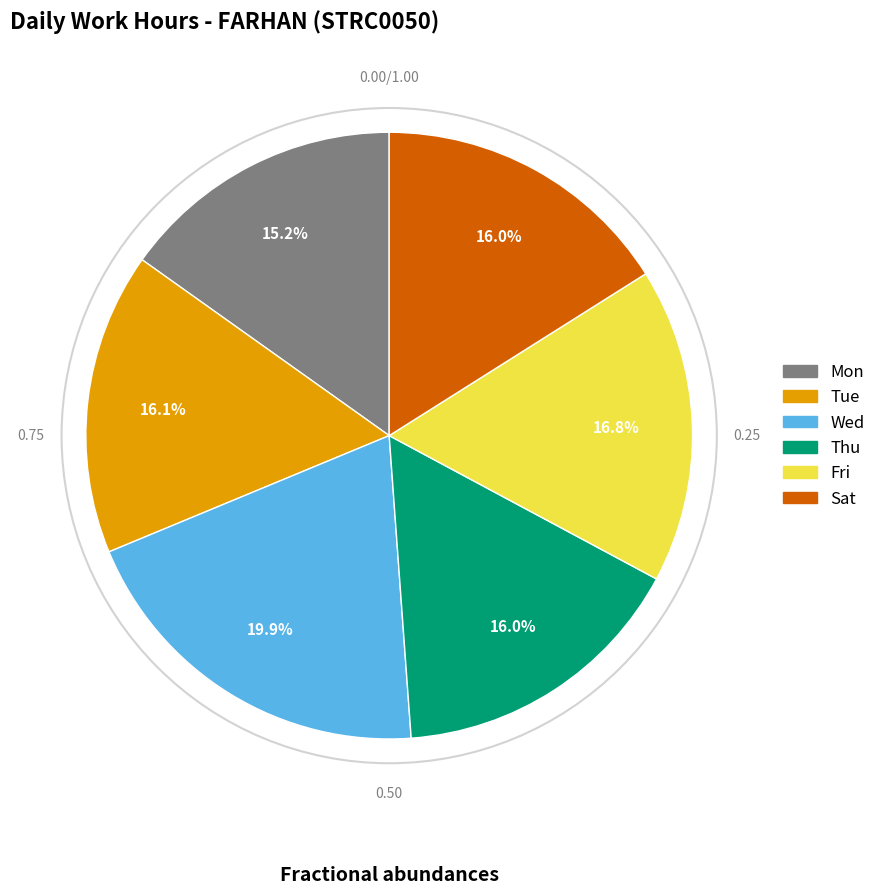

Is it true that Mon is 15% of the pie?

True